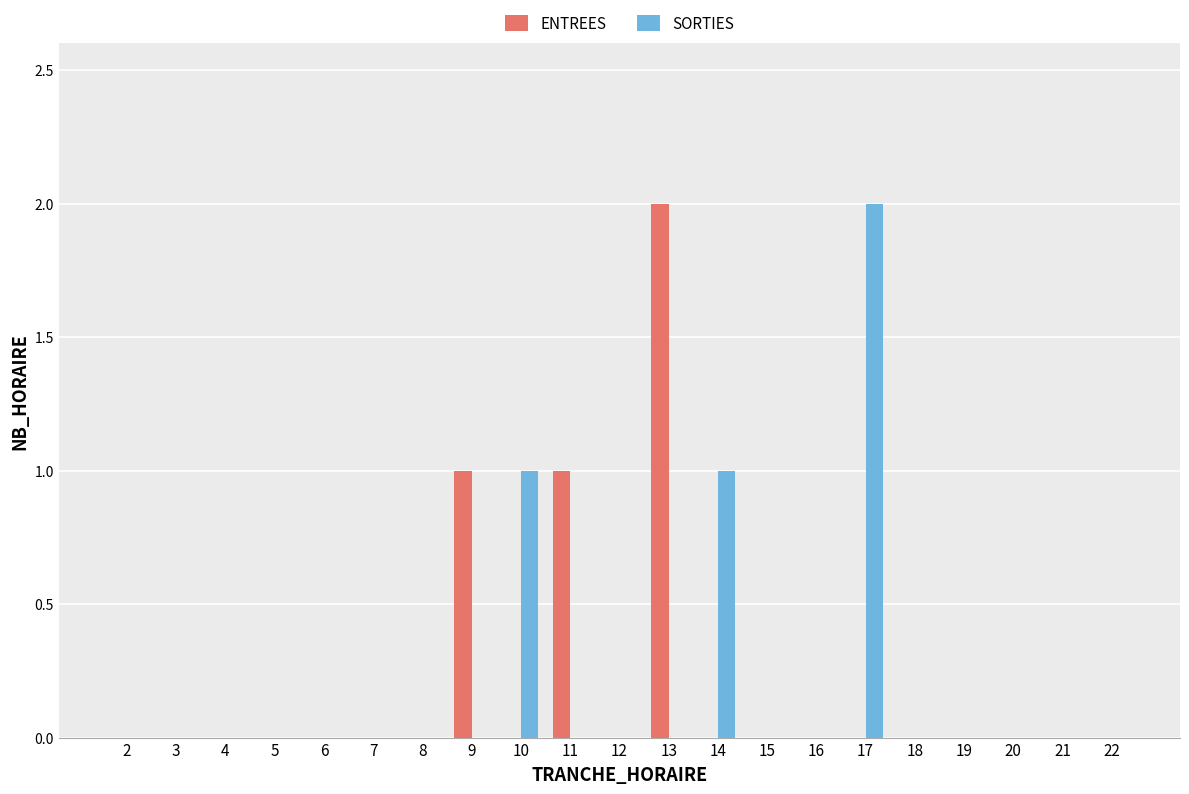

Which series changed the most between 5 and 13?

ENTREES